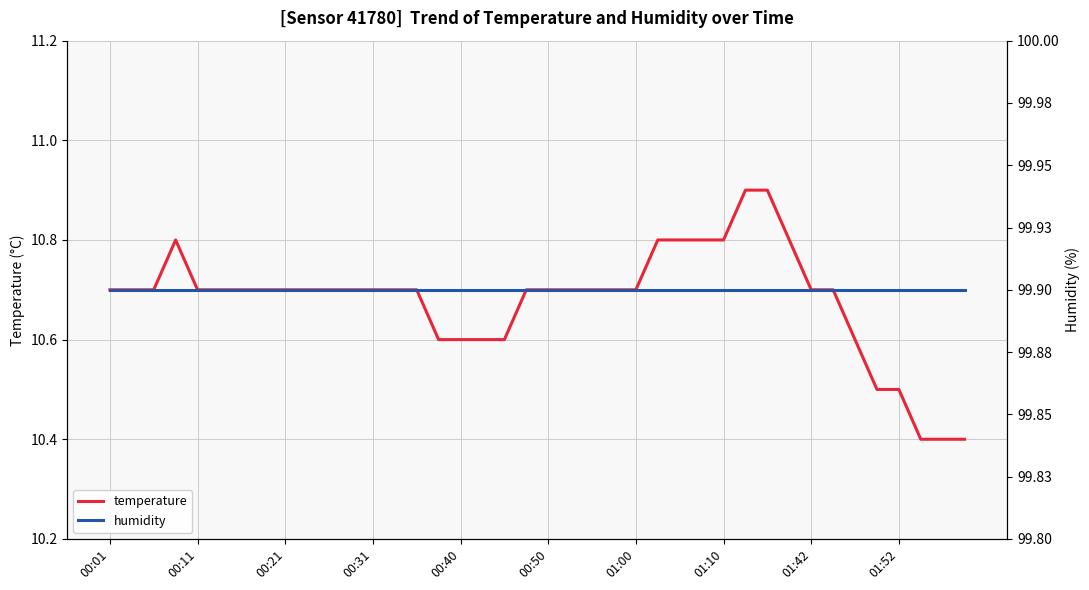

What is the sum of all temperature values?

427.2